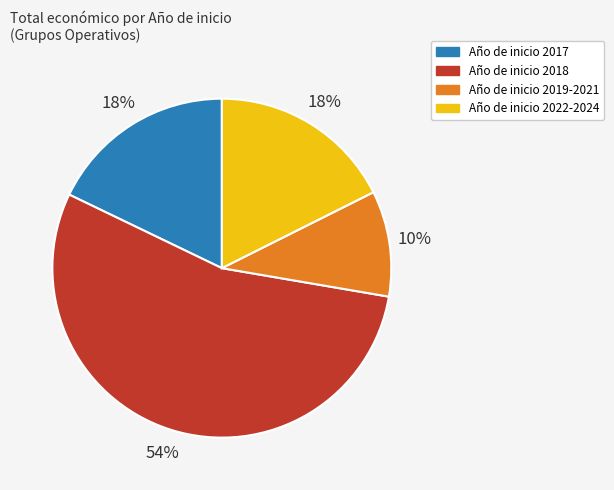

To the nearest percent, what is the average slice percentage?

25%